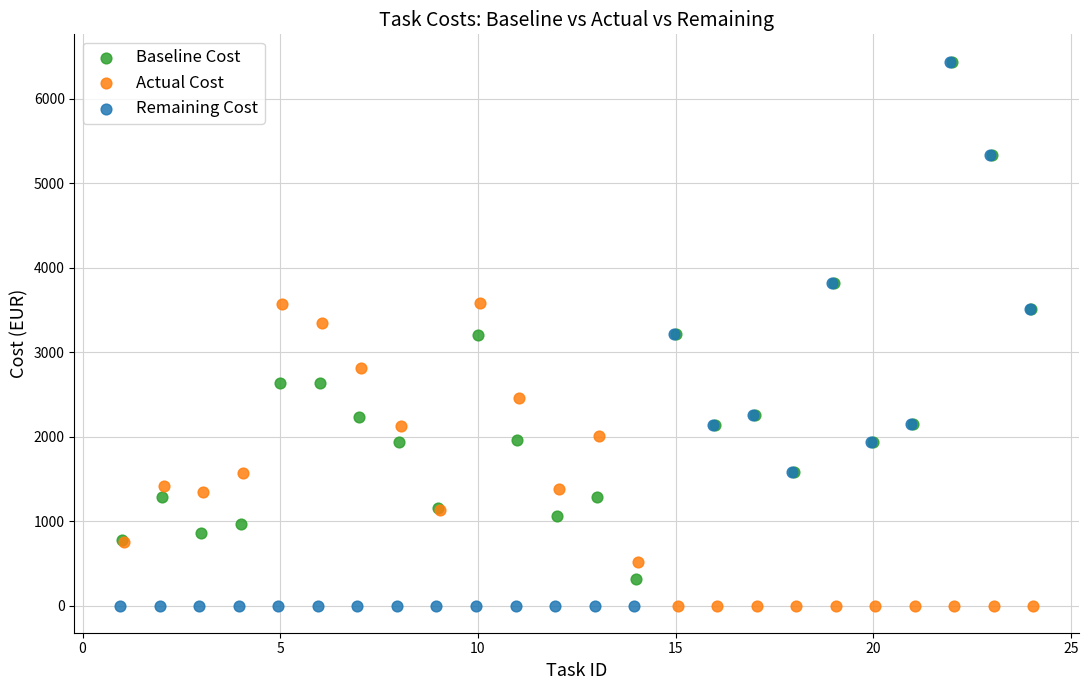

Which series has the largest Y range (max minus min)?

Remaining Cost